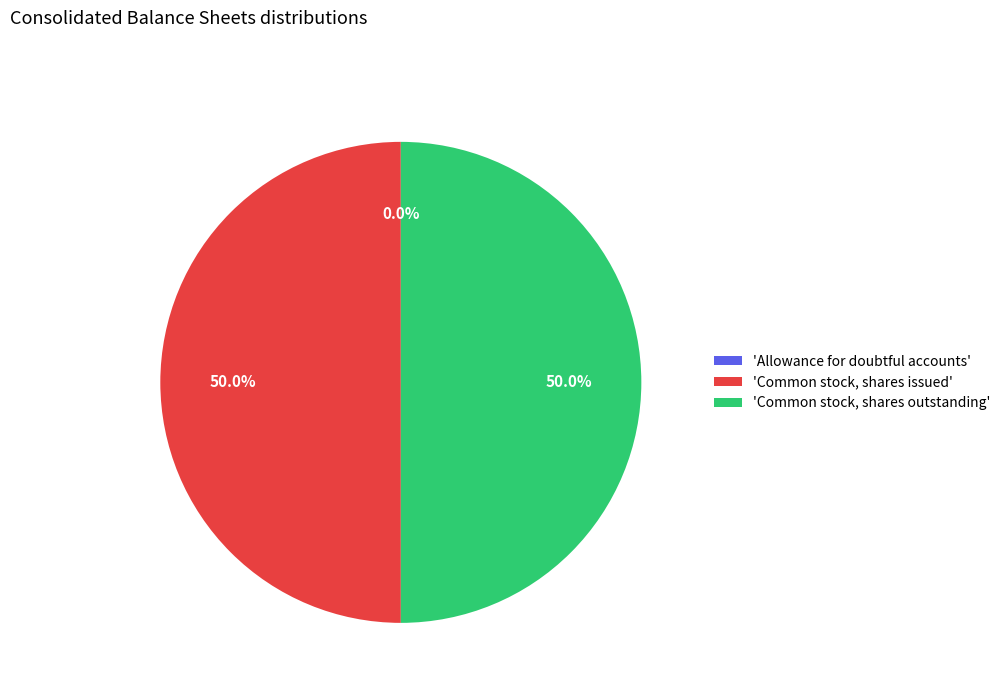

What percentage is NOT represented by 'Common stock, shares issued'?

50.0%